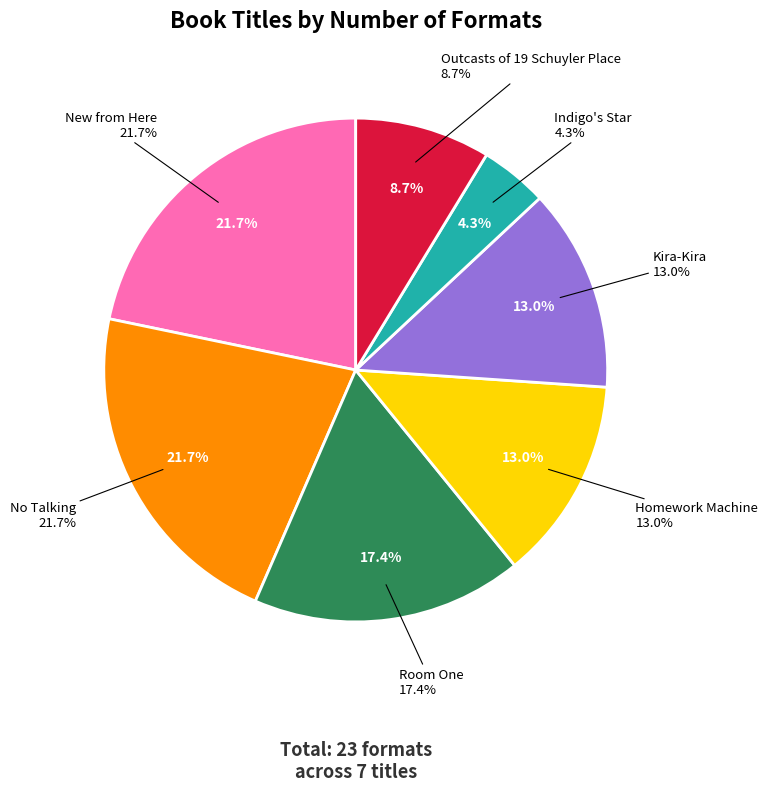

Which has a higher value, No Talking or Room One?

No Talking